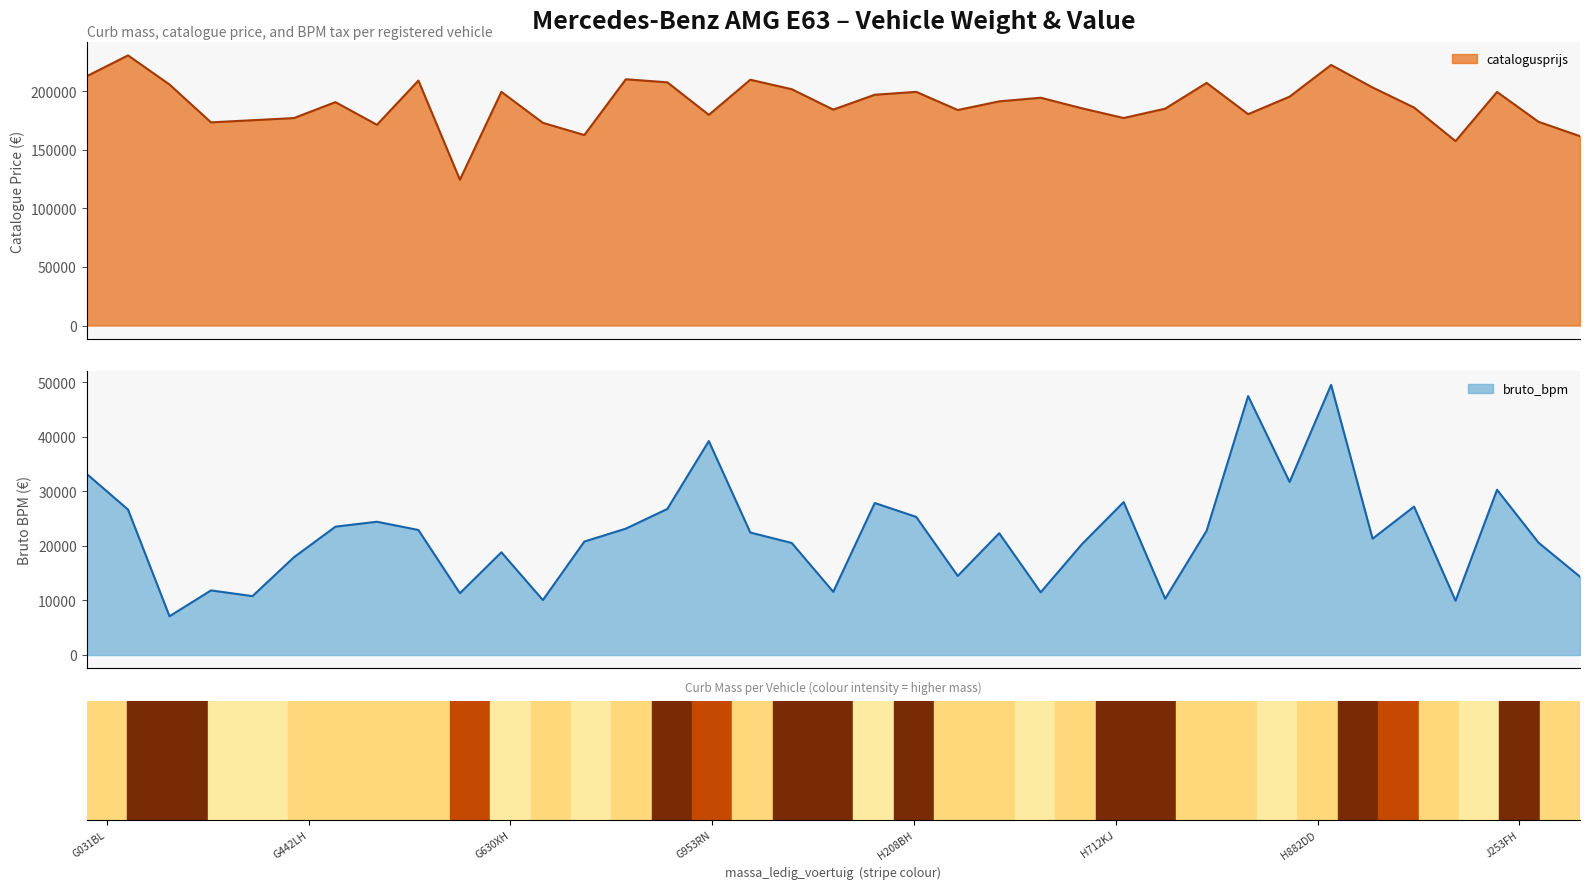

What is the greatest value displayed?

230513